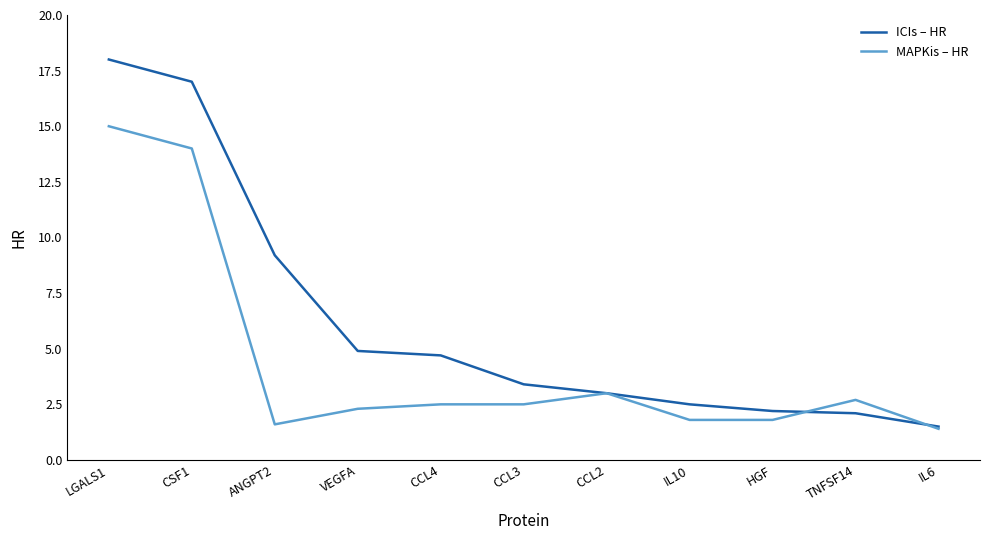

Is it true that ICIs – HR equals 3.0 at CCL4?

False